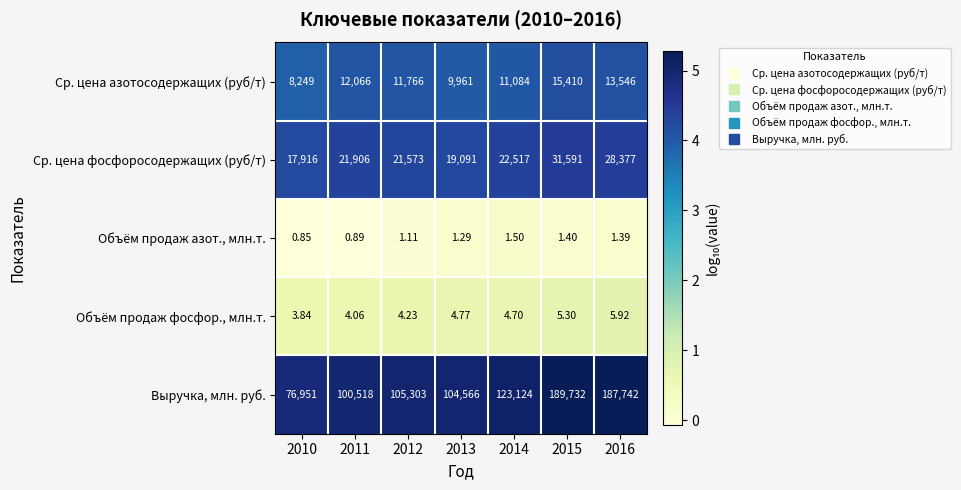

Is the value of Выручка, млн. руб. at 2014 greater than the value of Объём продаж фосфор., млн.т. at 2010?

Yes